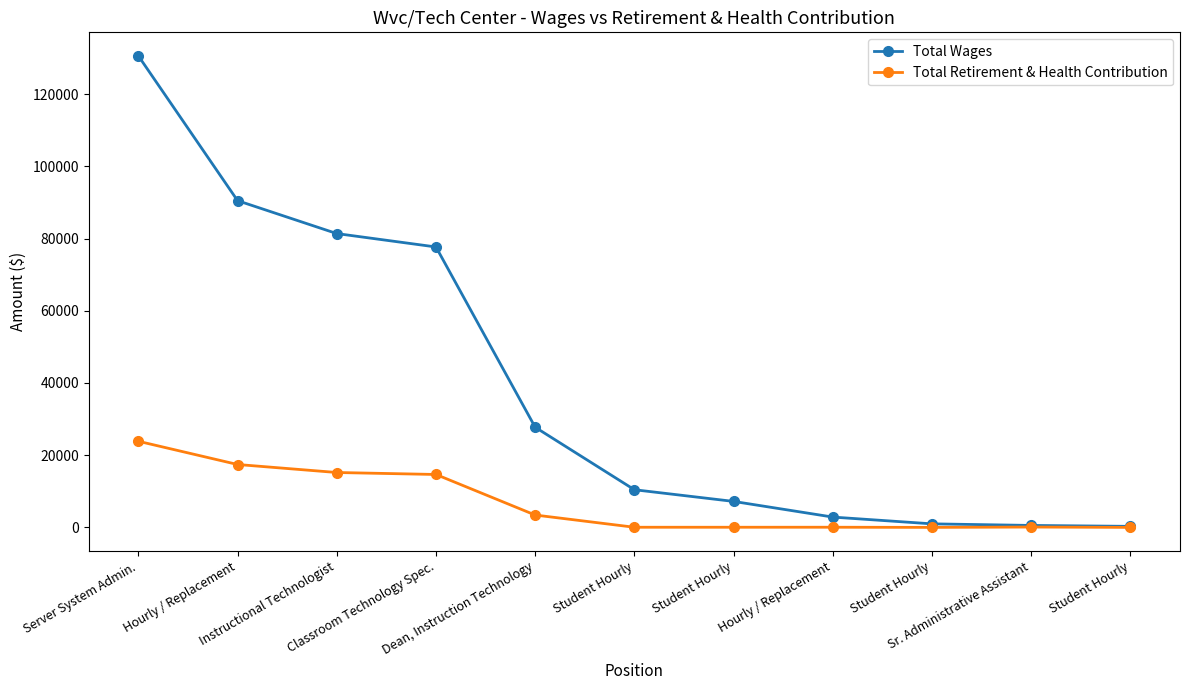

How many data points does each series have?

11